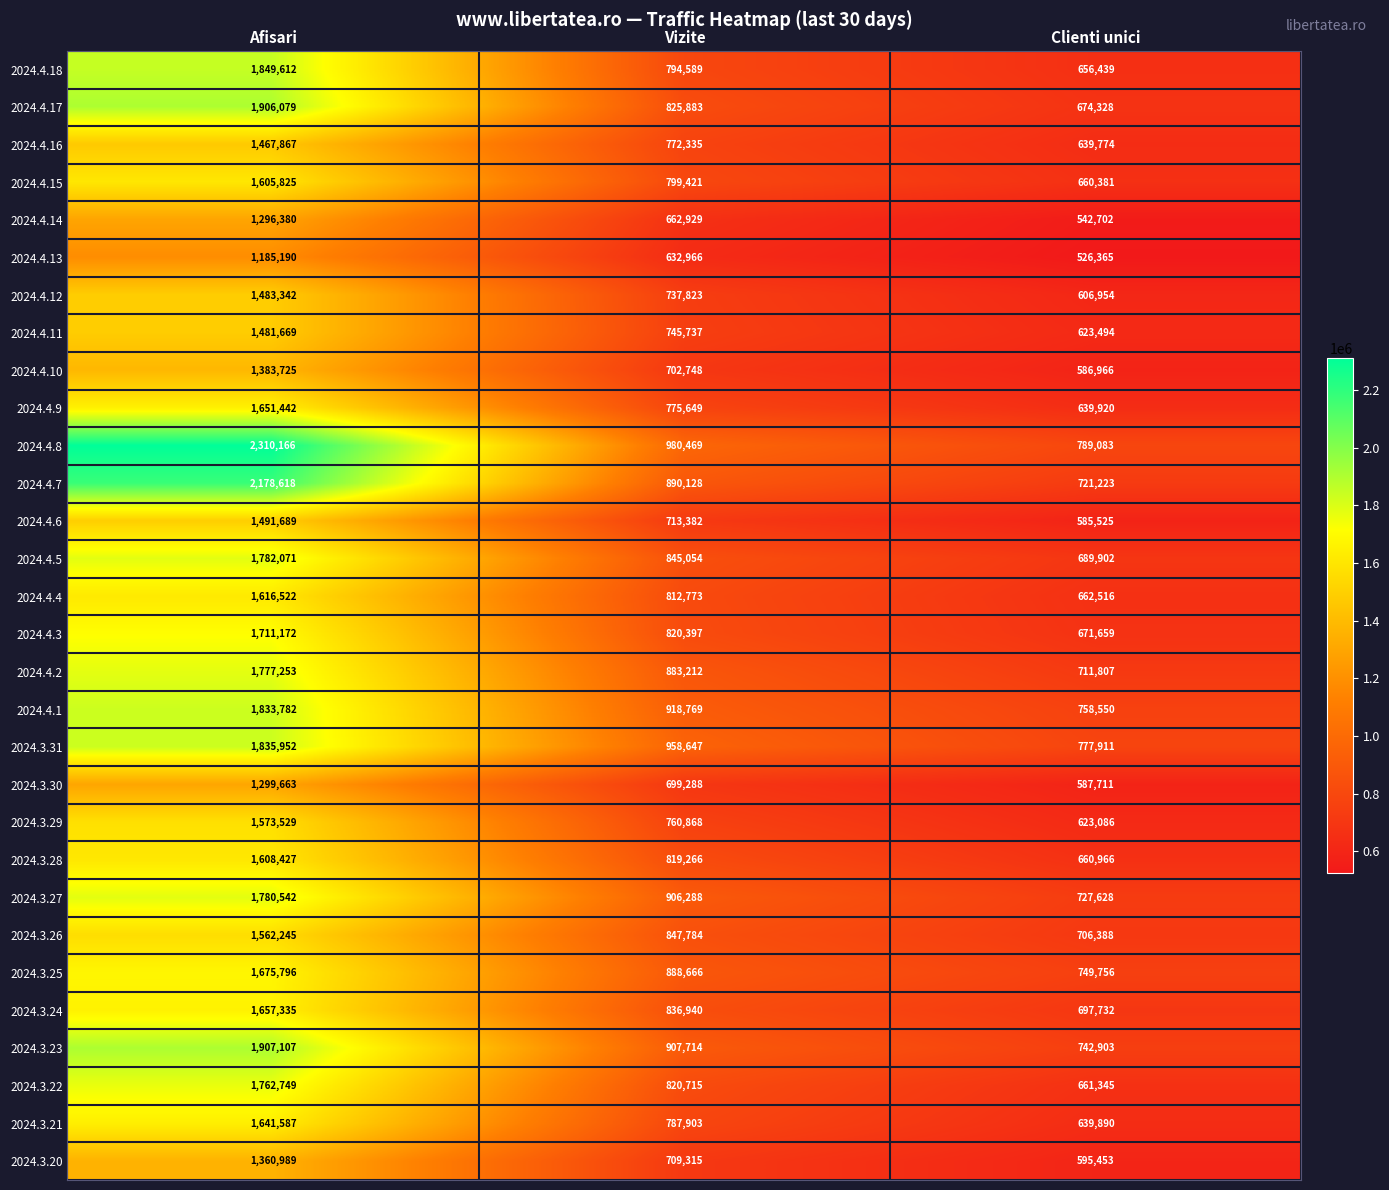

What is the sum of the 2024.4.2 values at Vizite and Afisari?

2660465